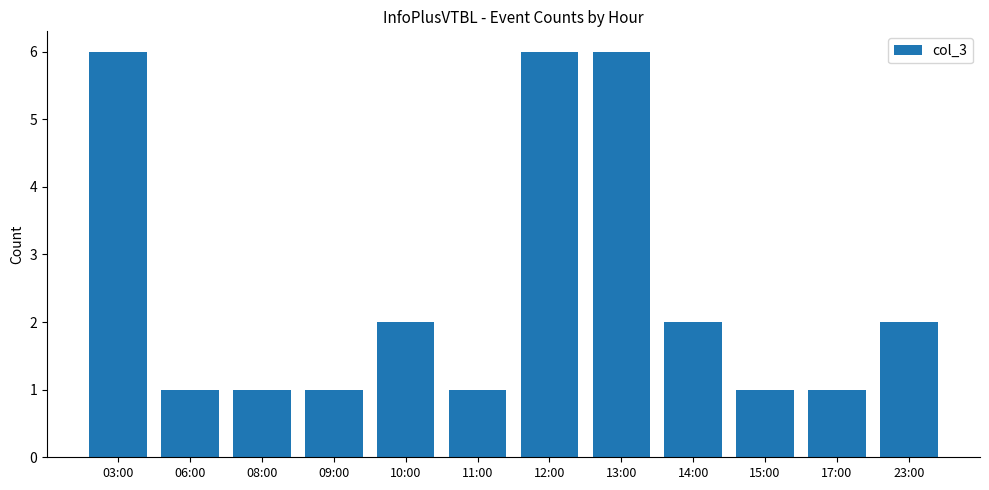

What is the ratio of the value at 13:00 to the value at 12:00?

1.0